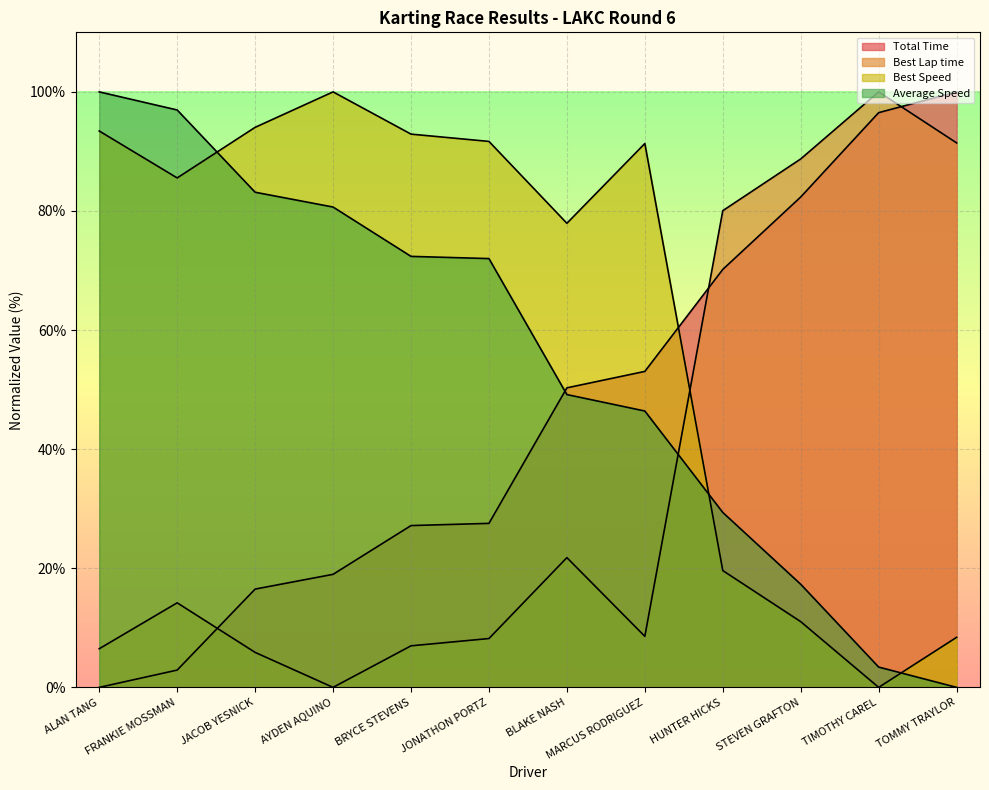

Reading left to right, what are all the values shown in this chart?

Total Time: ALAN TANG=0.0	FRANKIE MOSSMAN=2.9	JACOB YESNICK=16.5	AYDEN AQUINO=19.0	BRYCE STEVENS=27.2	JONATHON PORTZ=27.5	BLAKE NASH=50.3	MARCUS RODRIGUEZ=53.1	HUNTER HICKS=70.2	STEVEN GRAFTON=82.3	TIMOTHY CAREL=96.5	TOMMY TRAYLOR=100.0
Best Lap time: ALAN TANG=6.5	FRANKIE MOSSMAN=14.2	JACOB YESNICK=5.9	AYDEN AQUINO=0.0	BRYCE STEVENS=7.0	JONATHON PORTZ=8.2	BLAKE NASH=21.8	MARCUS RODRIGUEZ=8.6	HUNTER HICKS=80.0	STEVEN GRAFTON=88.7	TIMOTHY CAREL=100.0	TOMMY TRAYLOR=91.4
Best Speed: ALAN TANG=93.4	FRANKIE MOSSMAN=85.6	JACOB YESNICK=94.0	AYDEN AQUINO=100.0	BRYCE STEVENS=92.9	JONATHON PORTZ=91.7	BLAKE NASH=77.9	MARCUS RODRIGUEZ=91.3	HUNTER HICKS=19.6	STEVEN GRAFTON=11.0	TIMOTHY CAREL=0.0	TOMMY TRAYLOR=8.4
Average Speed: ALAN TANG=100.0	FRANKIE MOSSMAN=97.0	JACOB YESNICK=83.1	AYDEN AQUINO=80.7	BRYCE STEVENS=72.4	JONATHON PORTZ=72.0	BLAKE NASH=49.2	MARCUS RODRIGUEZ=46.4	HUNTER HICKS=29.4	STEVEN GRAFTON=17.3	TIMOTHY CAREL=3.4	TOMMY TRAYLOR=0.0